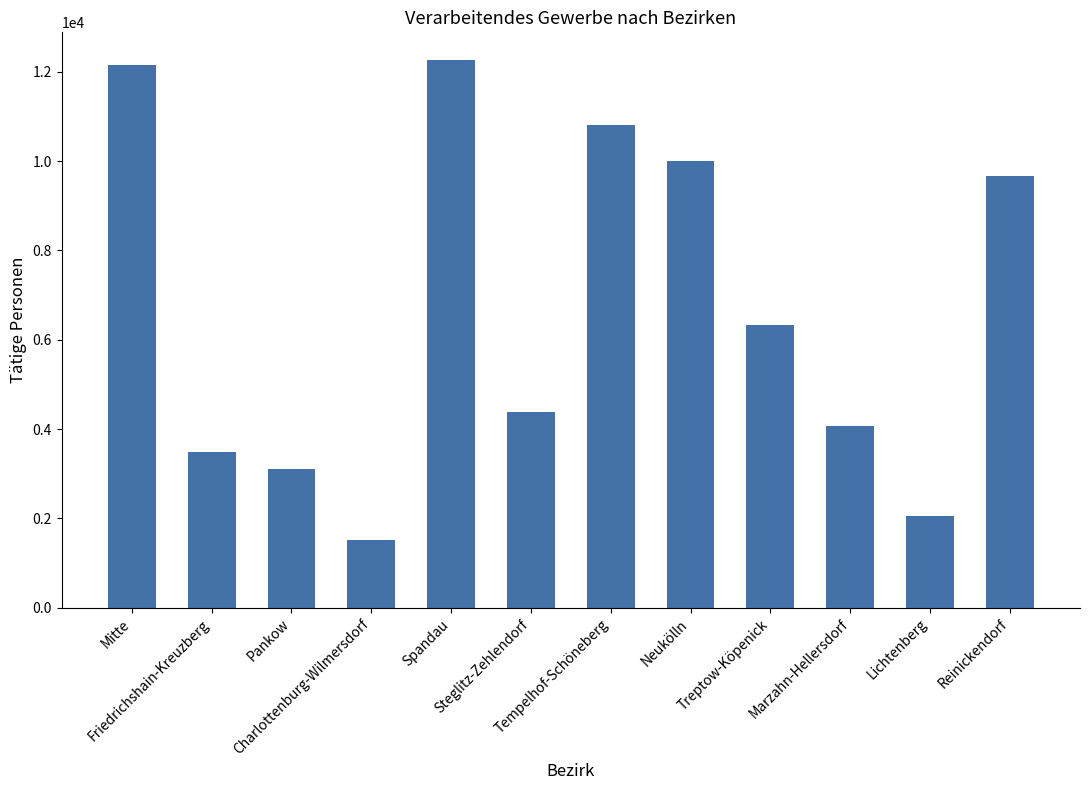

What is the smallest value displayed?

1525